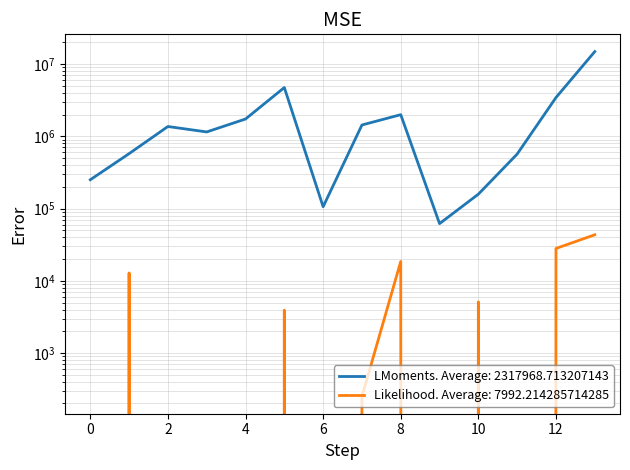

Is this an area chart (filled region under the line)?

No